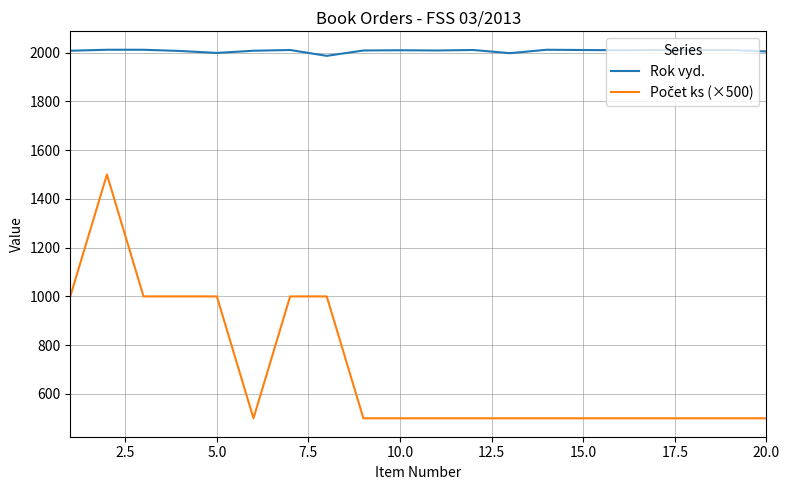

What is the lowest value of the Rok vyd. series?

1987